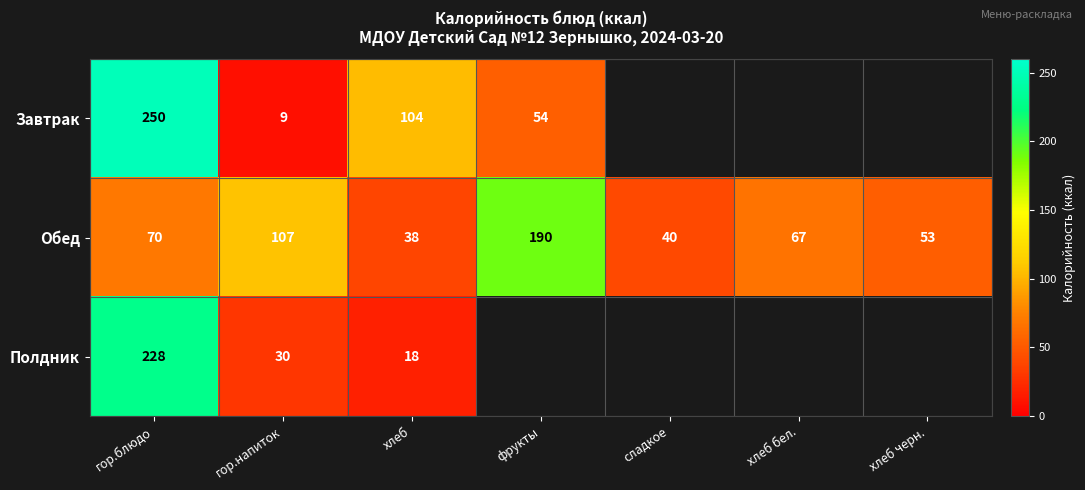

At which category is the sum across all series the highest?

гор.блюдо